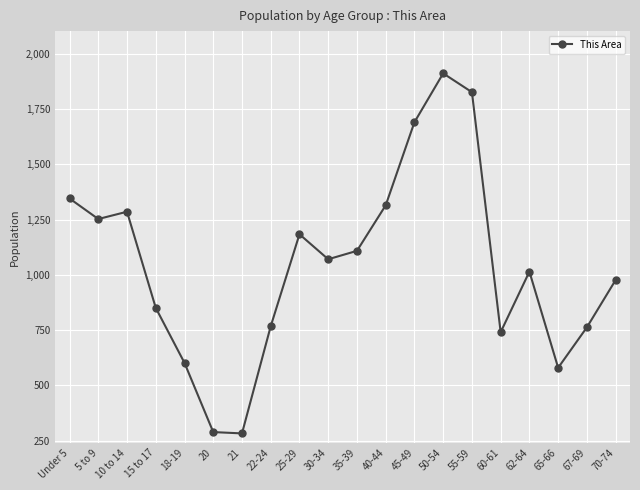

How many interior local peaks (higher than both neighbors) does the data have?

4